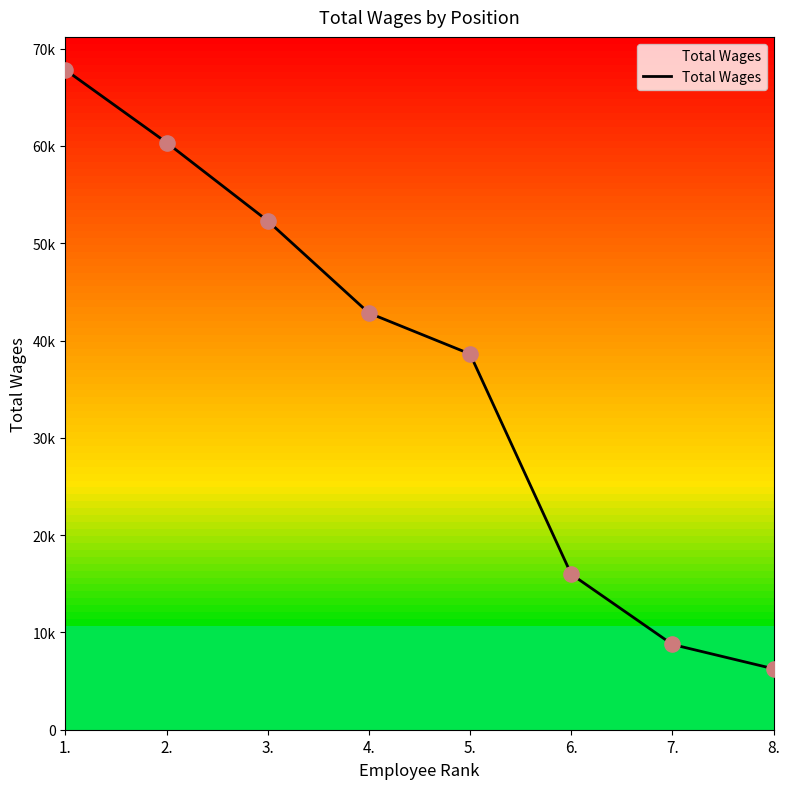

What is the change in value from 1. to 5.?

-29201